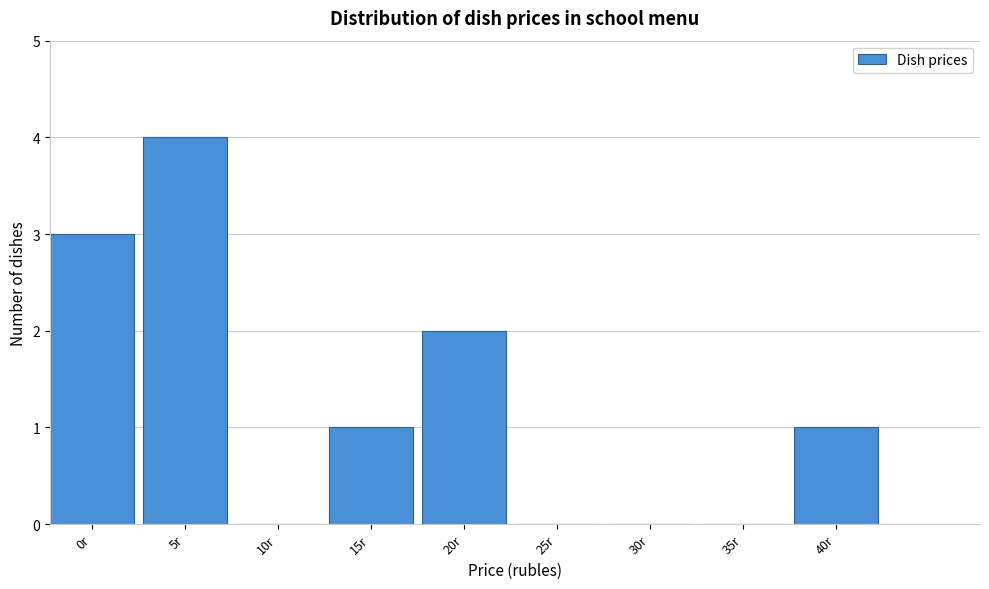

Reading left to right, extract all data points from this chart.

0r=3	5r=4	10r=0	15r=1	20r=2	25r=0	30r=0	35r=0	40r=1